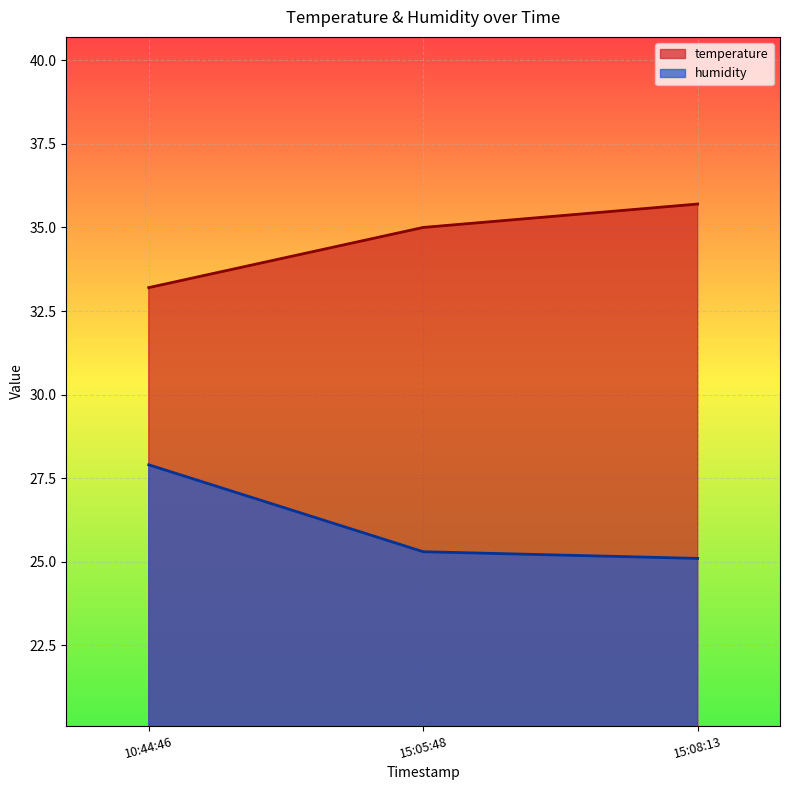

True or false: humidity has a value of 35.8 at 15:08:13.

False